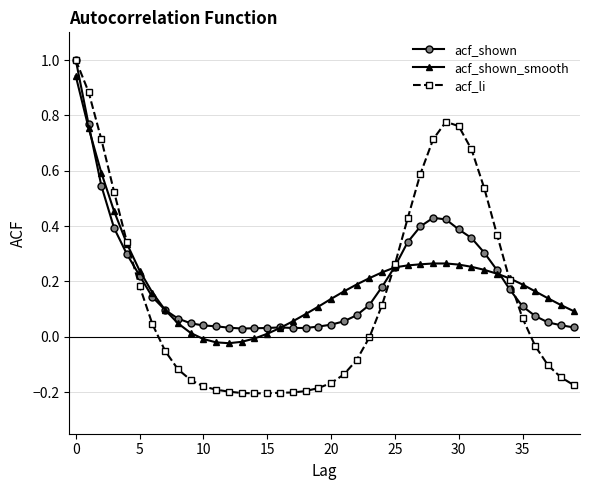

Which series has the widest spread of values?

acf_li